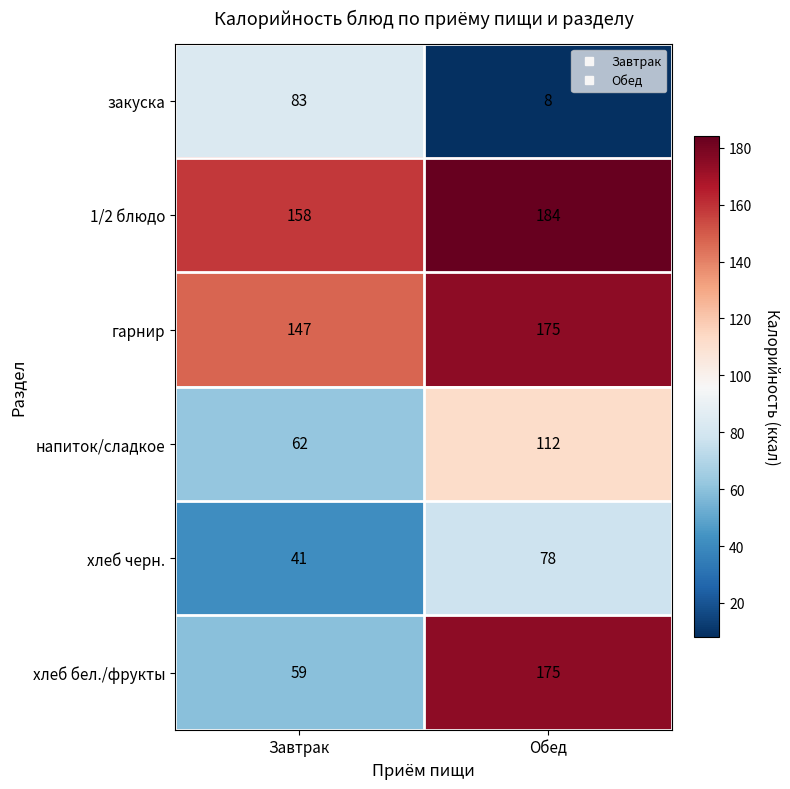

What is the maximum value shown in the chart?

184